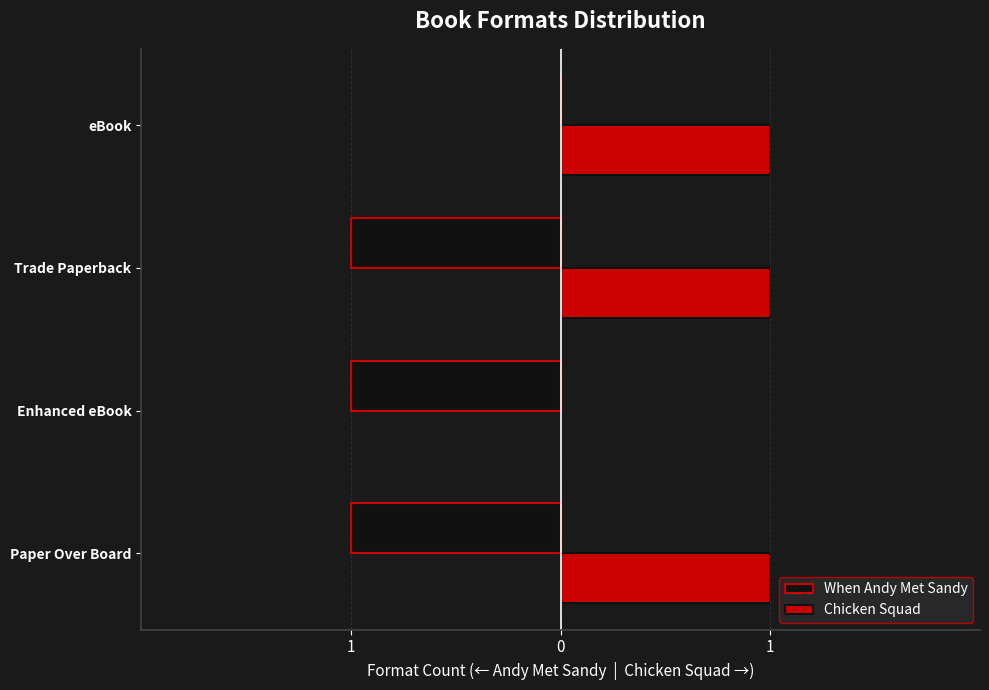

What are all the series names shown in the legend?

When Andy Met Sandy, Chicken Squad